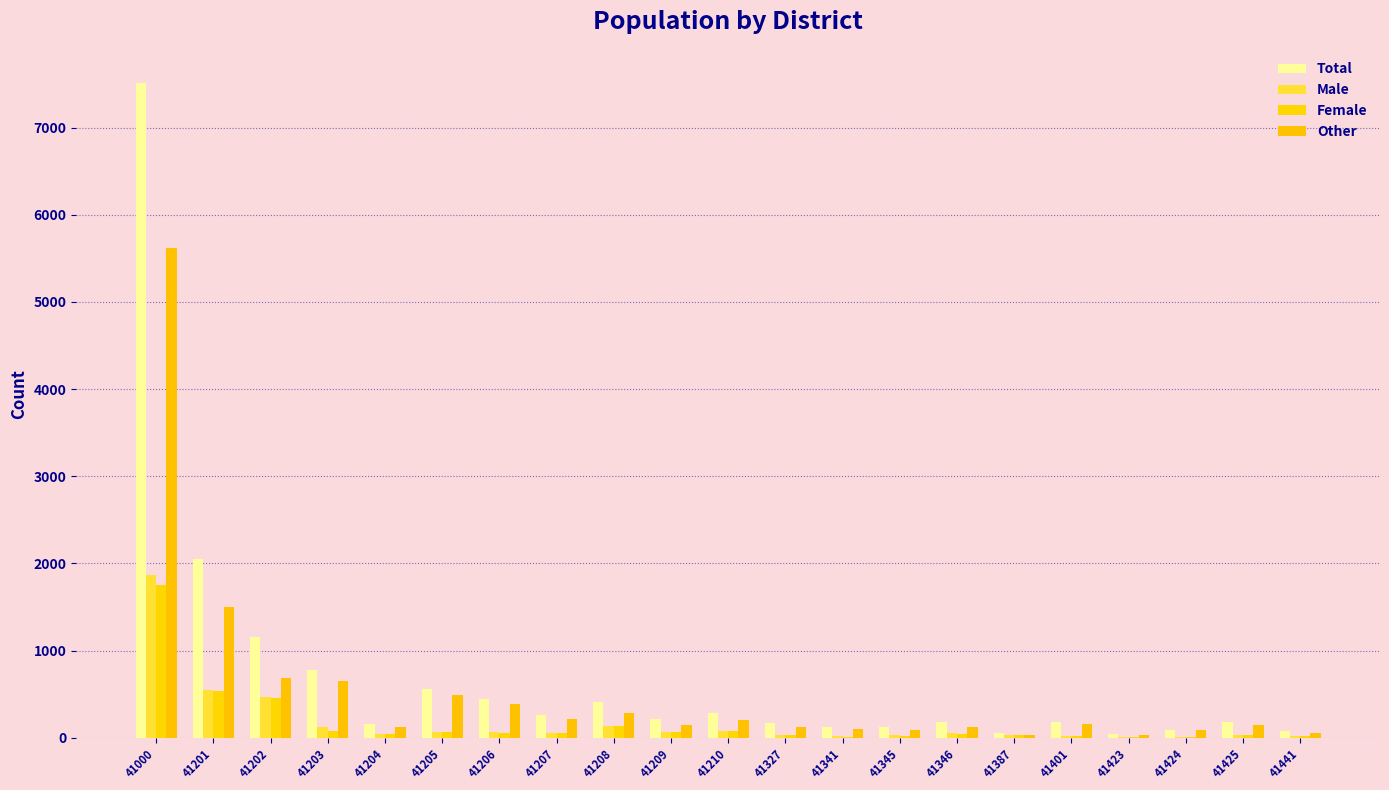

Reading left to right, list all the values displayed in this chart.

Total: 7518	2049	1151	779	161	560	448	258	415	216	279	163	118	118	182	58	176	40	93	176	78
Male: 1870	544	461	128	43	63	60	49	130	66	80	33	14	34	55	30	19	5	10	27	19
Female: 1757	537	452	76	43	62	58	49	130	66	79	29	12	19	37	30	19	5	10	27	17
Other: 5620	1495	684	650	118	495	386	209	285	149	198	128	103	84	127	28	157	35	83	147	59